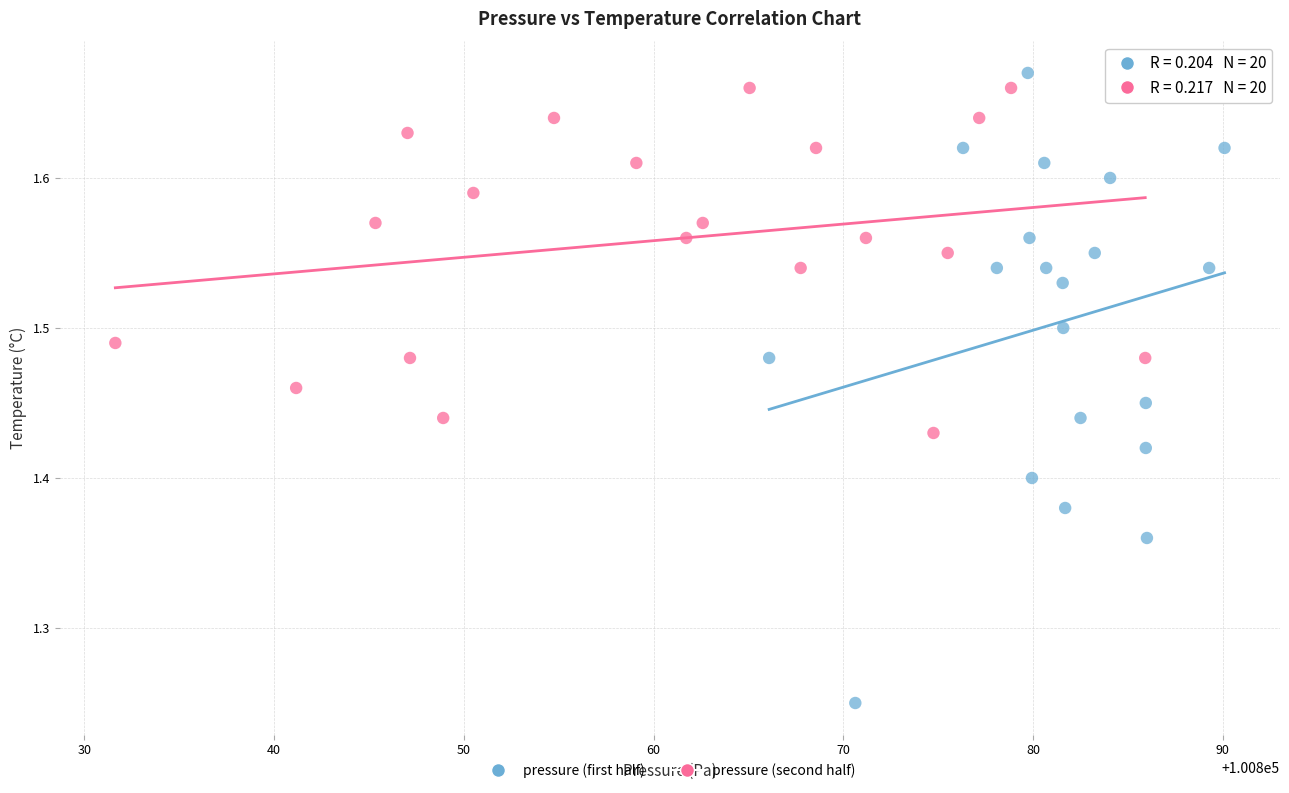

Which series reaches the maximum Y coordinate?

pressure (first half)